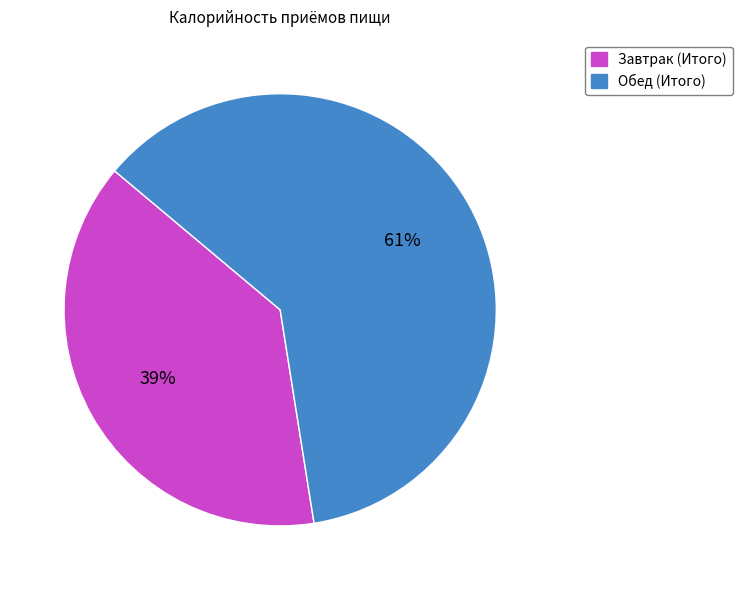

Is there any slice that represents more than half of the pie?

Yes